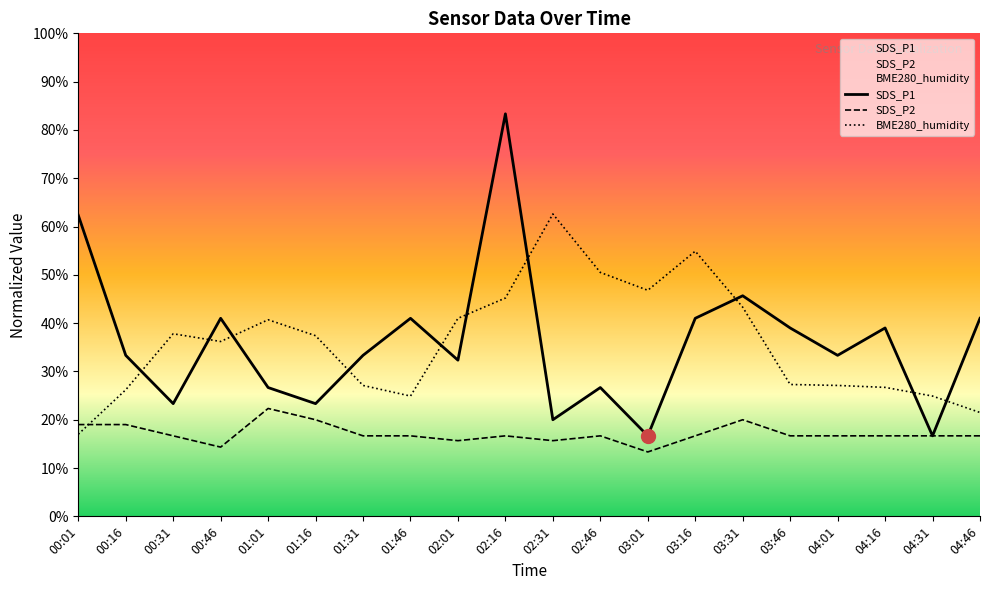

The value of SDS_P2 at 00:16 is 19.0. True or false?

True